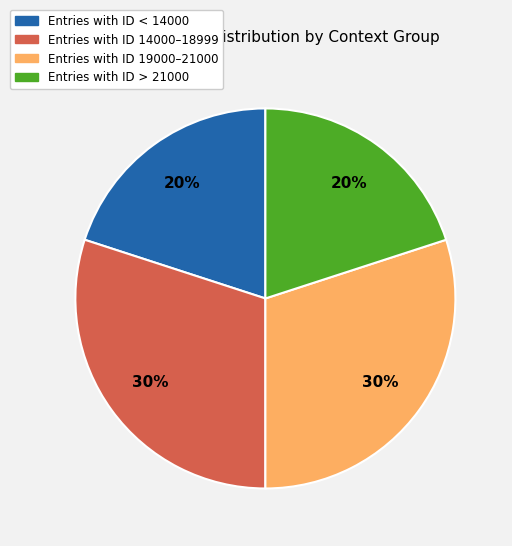

To the nearest percent, what is the average slice percentage?

25%